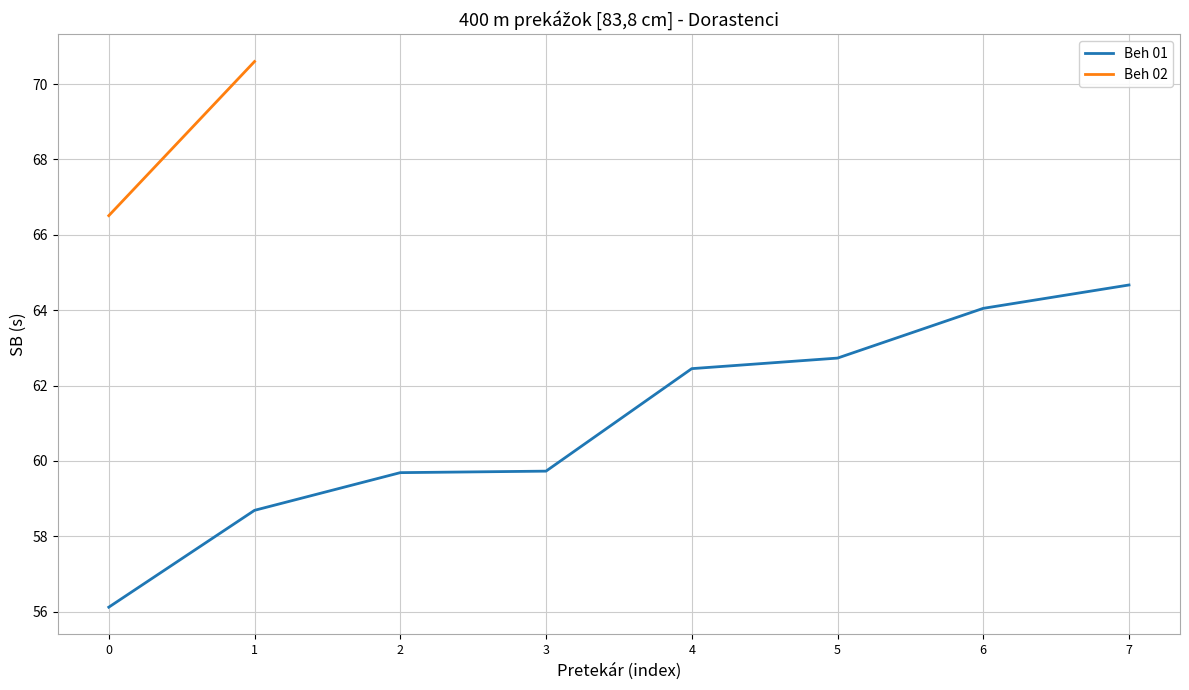

What is the ratio of the value at 4 to the value at 2?

1.0